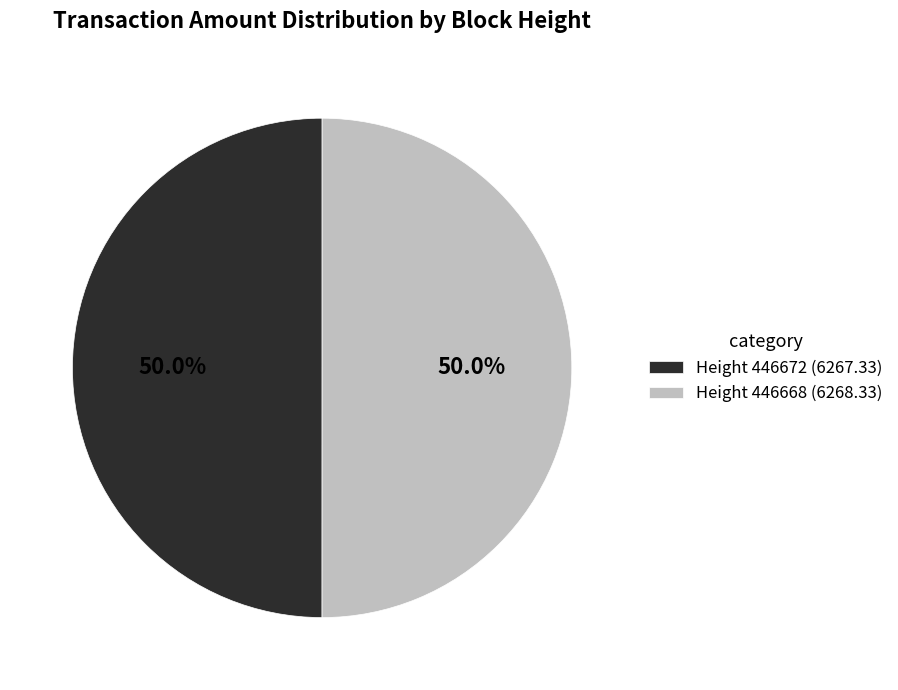

What is the total percentage of Height 446672 and Height 446668?

100.0%